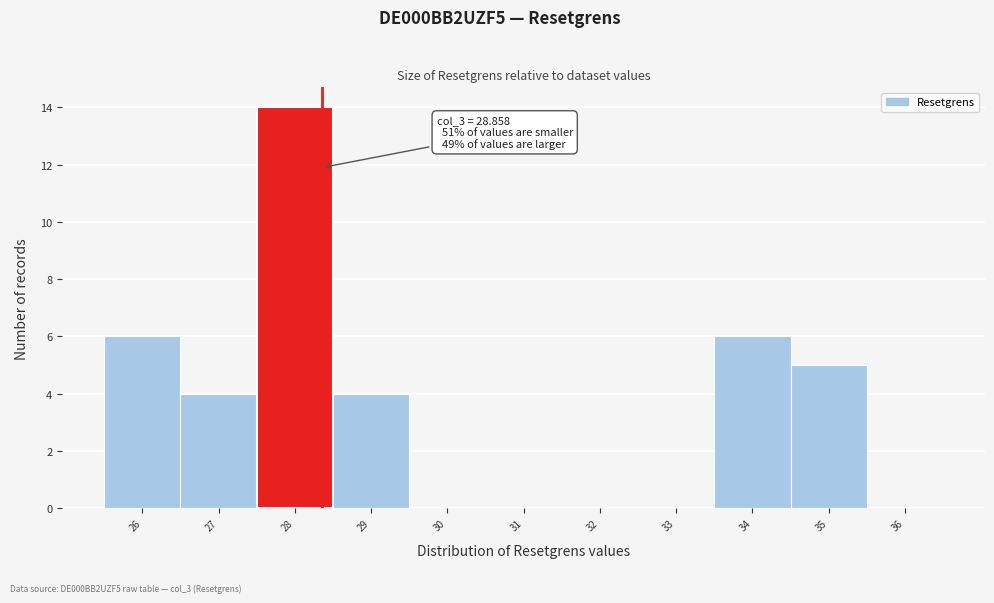

Reading left to right, what are all the values shown in this chart?

26=6	27=4	28=14	29=4	30=0	31=0	32=0	33=0	34=6	35=5	36=0